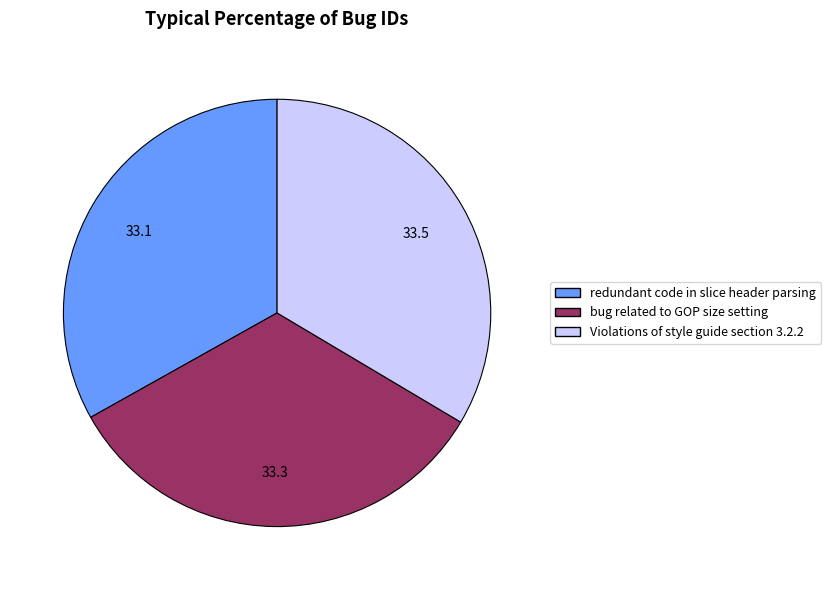

What is the ratio of the value at Violations of style guide section 3.2.2 to the value at bug related to GOP size setting?

1.0